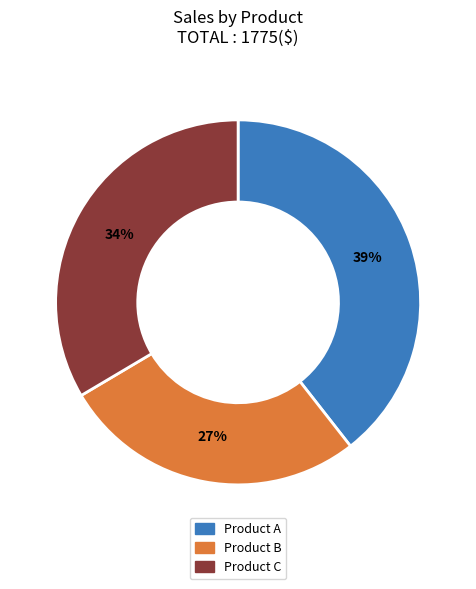

What percentage is the Product A slice, to the nearest percent?

39%